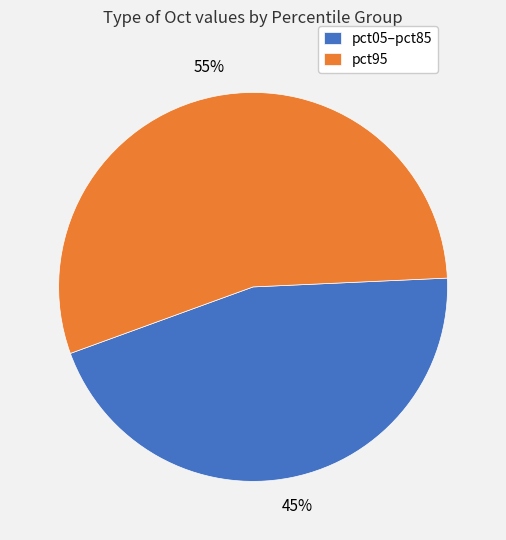

True or false: pct95 accounts for 48% of the total.

False